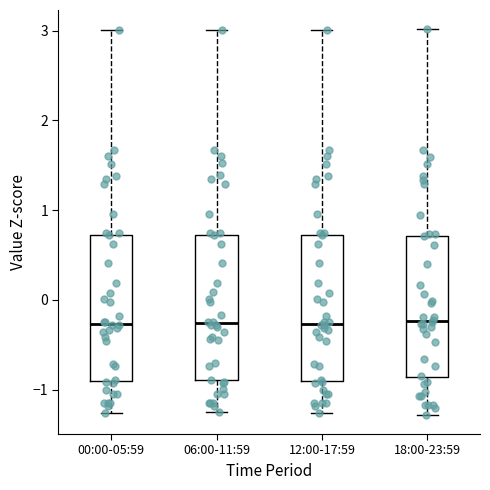

Where does the lower whisker of the box for 18:00-23:59 end on the y-axis? The values are not printed on the chart, so give them approximately, as read against the axis.

-1.3